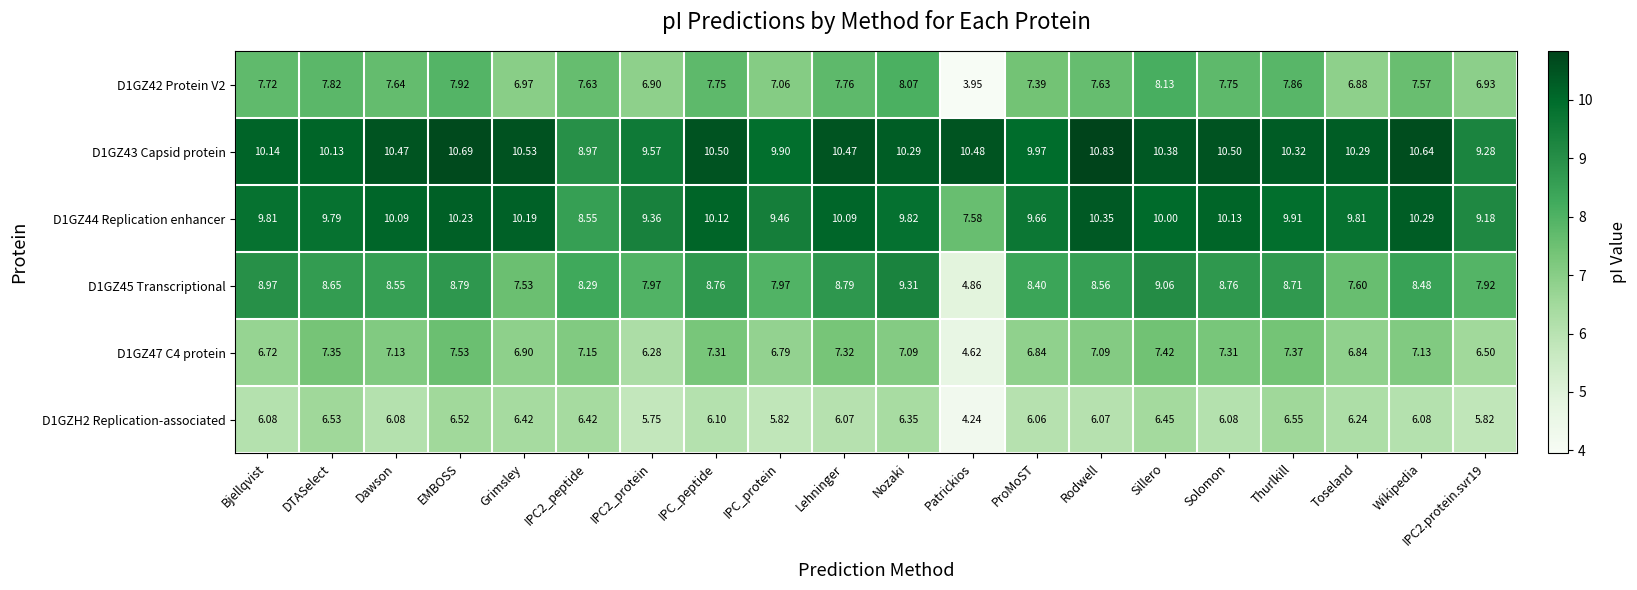

Is the value of D1GZH2 Replication-associated at EMBOSS greater than the value of D1GZ42 Protein V2 at Dawson?

No